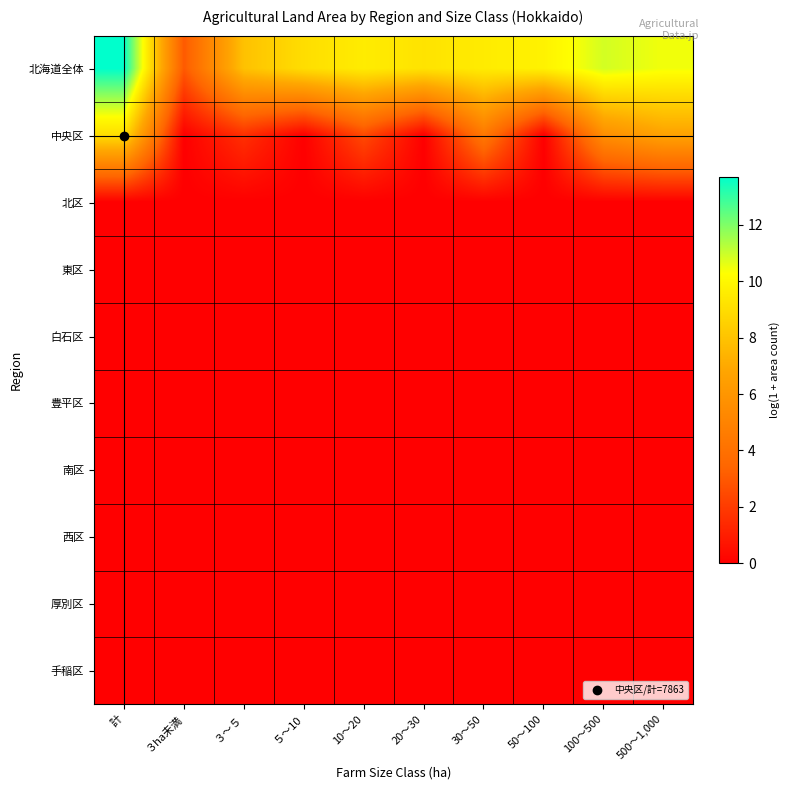

Which label corresponds to the largest value in the chart?

計